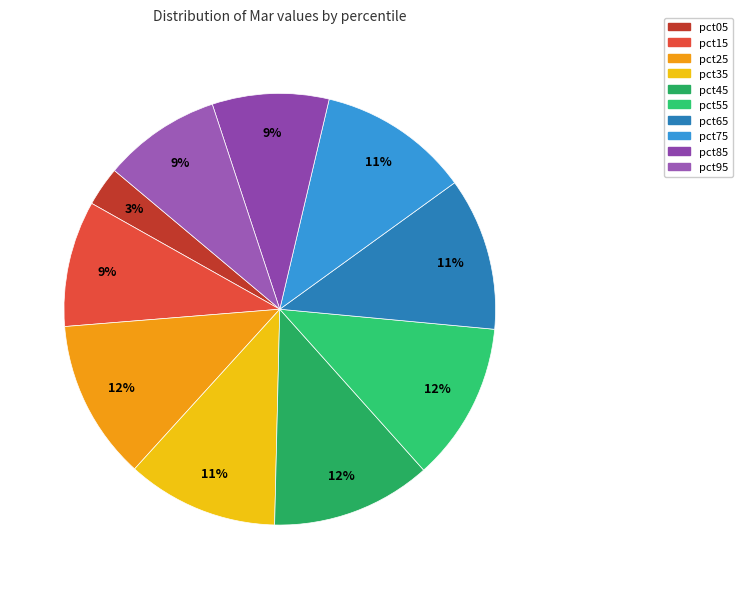

To the nearest percent, what is the combined percentage of pct85 and pct15?

18%